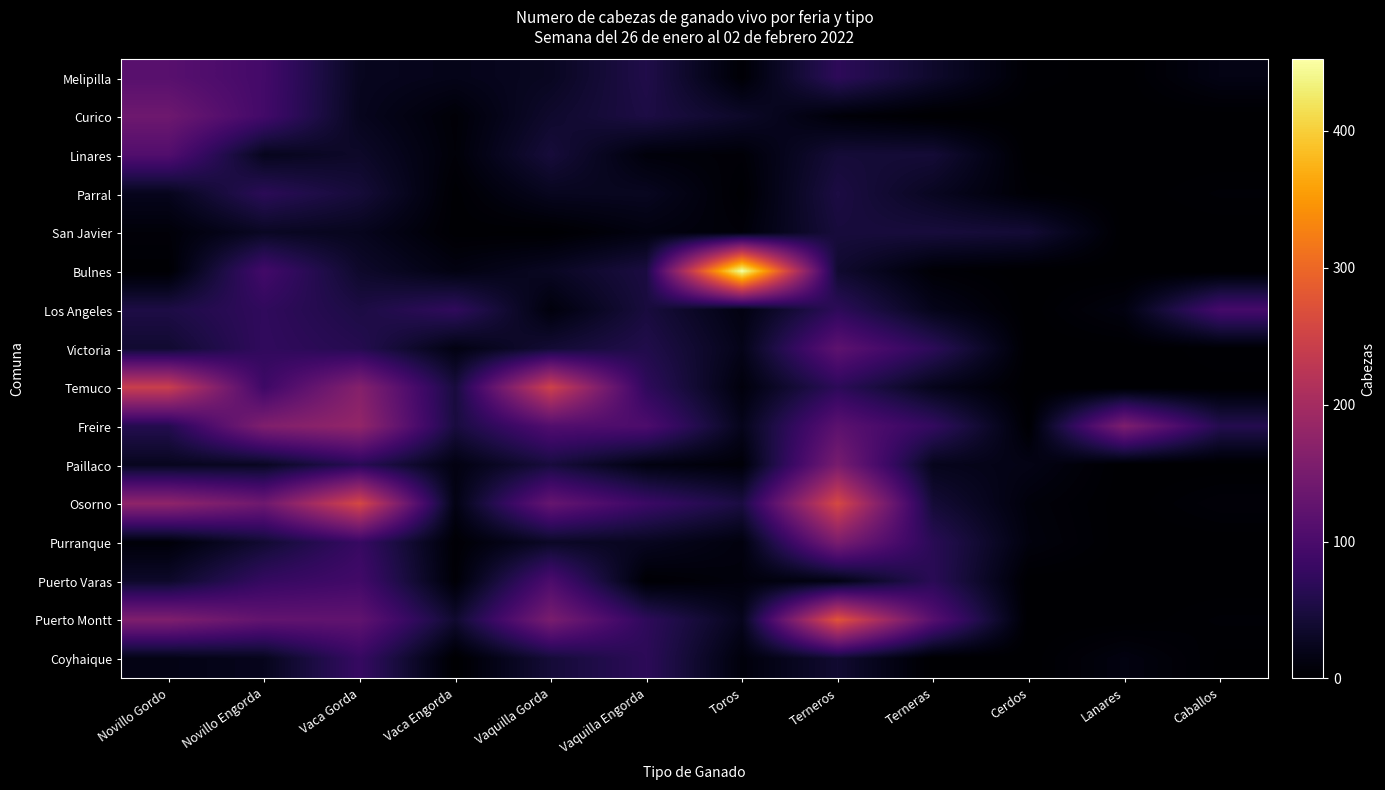

How many data points does each series have?

12